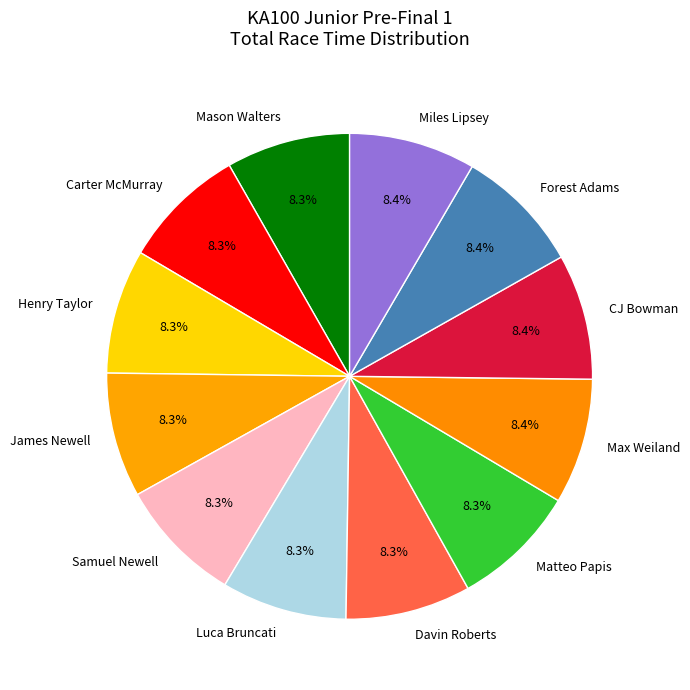

Does Davin Roberts represent more than half of the total?

No